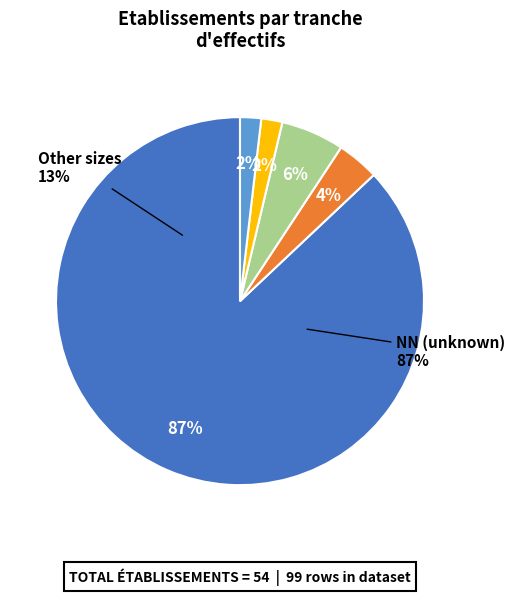

Count the number of slices in the pie.

5